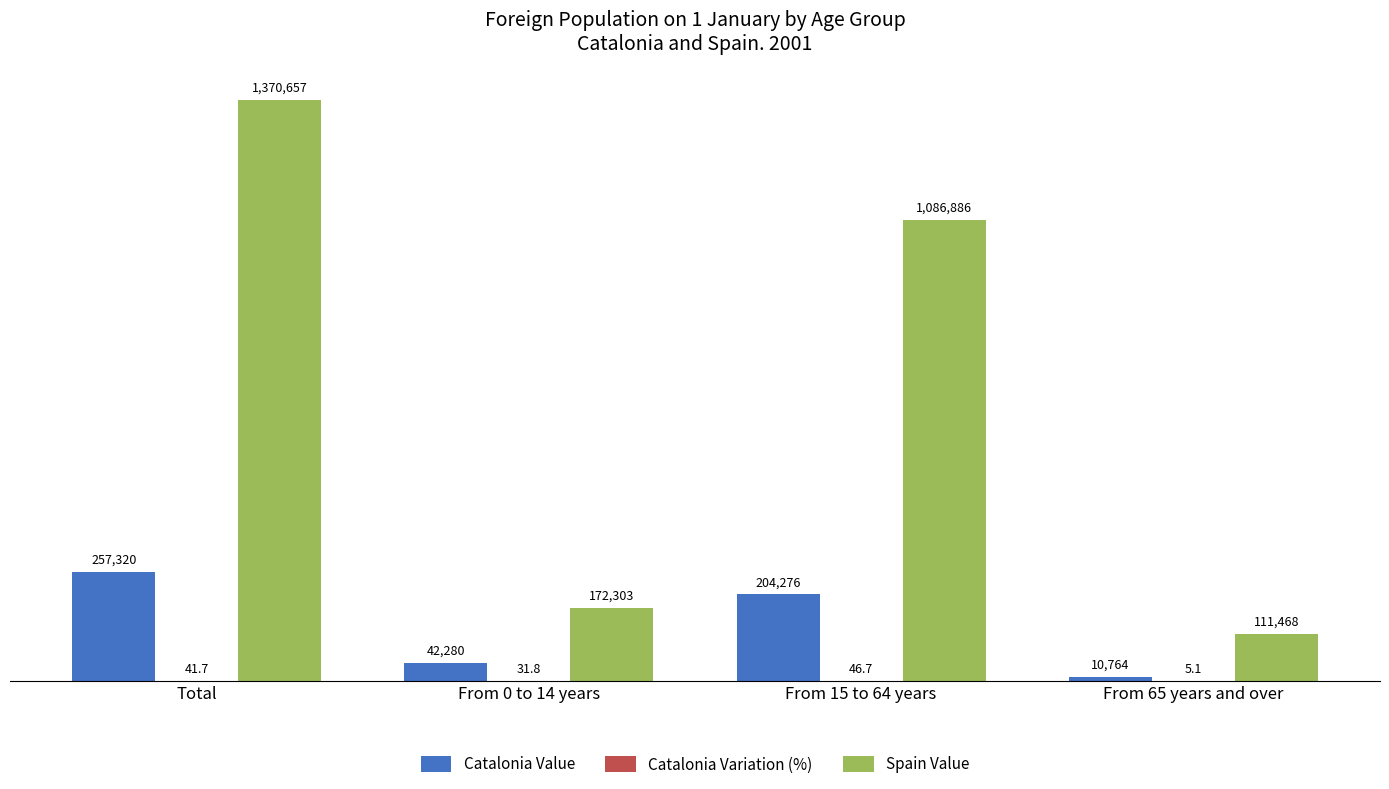

Which category has the highest value in the Catalonia Value series?

Total